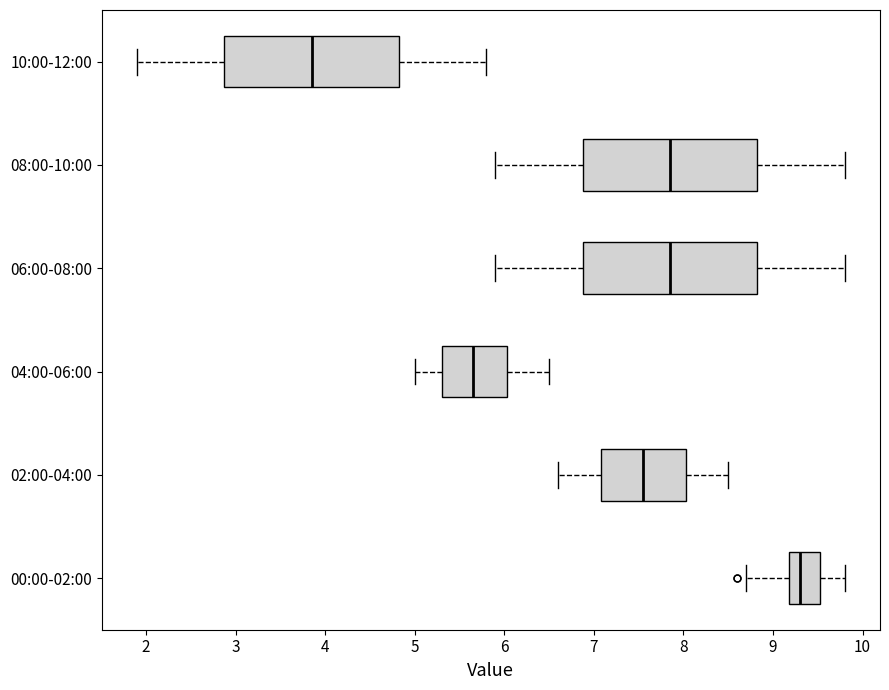

Reading bottom to top, transcribe this box plot: for each box, give where its median line is, the range the box spans, and where its two whiskers end, as read against the x-axis. The values are not printed on the chart, so give them approximately, as read against the axis.

00:00-02:00: median 9.3, box 9.2 to 9.5, whiskers 8.7 to 9.8
02:00-04:00: median 7.6, box 7.1 to 8.0, whiskers 6.6 to 8.5
04:00-06:00: median 5.7, box 5.3 to 6.0, whiskers 5.0 to 6.5
06:00-08:00: median 7.9, box 6.9 to 8.8, whiskers 5.9 to 9.8
08:00-10:00: median 7.9, box 6.9 to 8.8, whiskers 5.9 to 9.8
10:00-12:00: median 3.9, box 2.9 to 4.8, whiskers 1.9 to 5.8